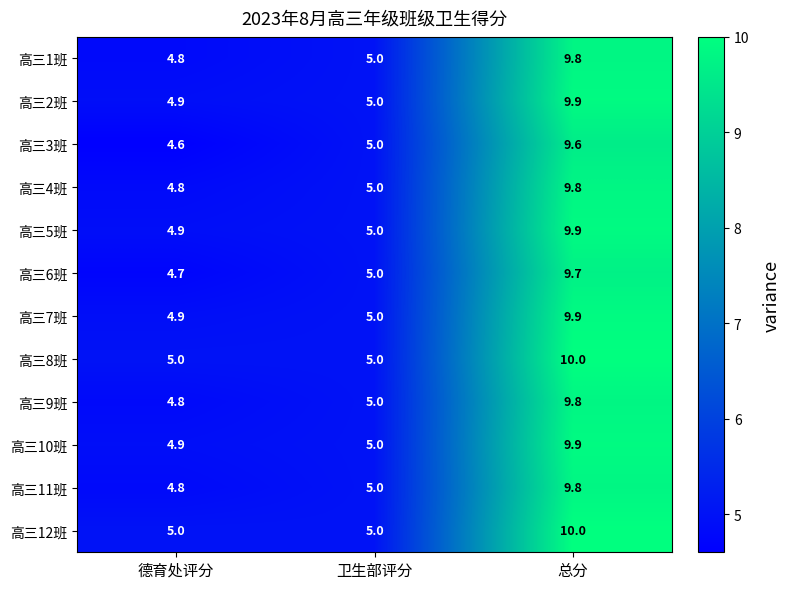

Which series changed the most between 德育处评分 and 卫生部评分?

高三3班